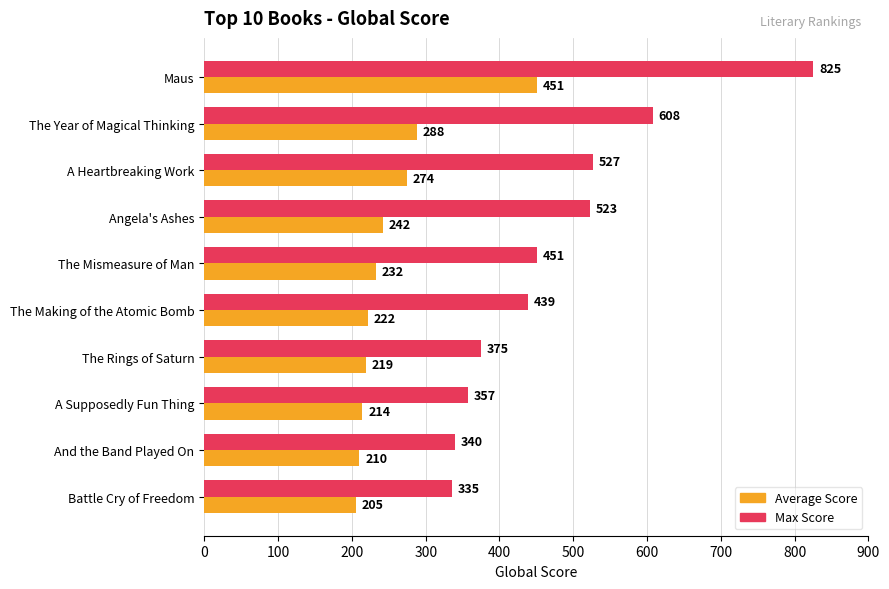

The value of Max Score at A Supposedly Fun Thing is 224. True or false?

False